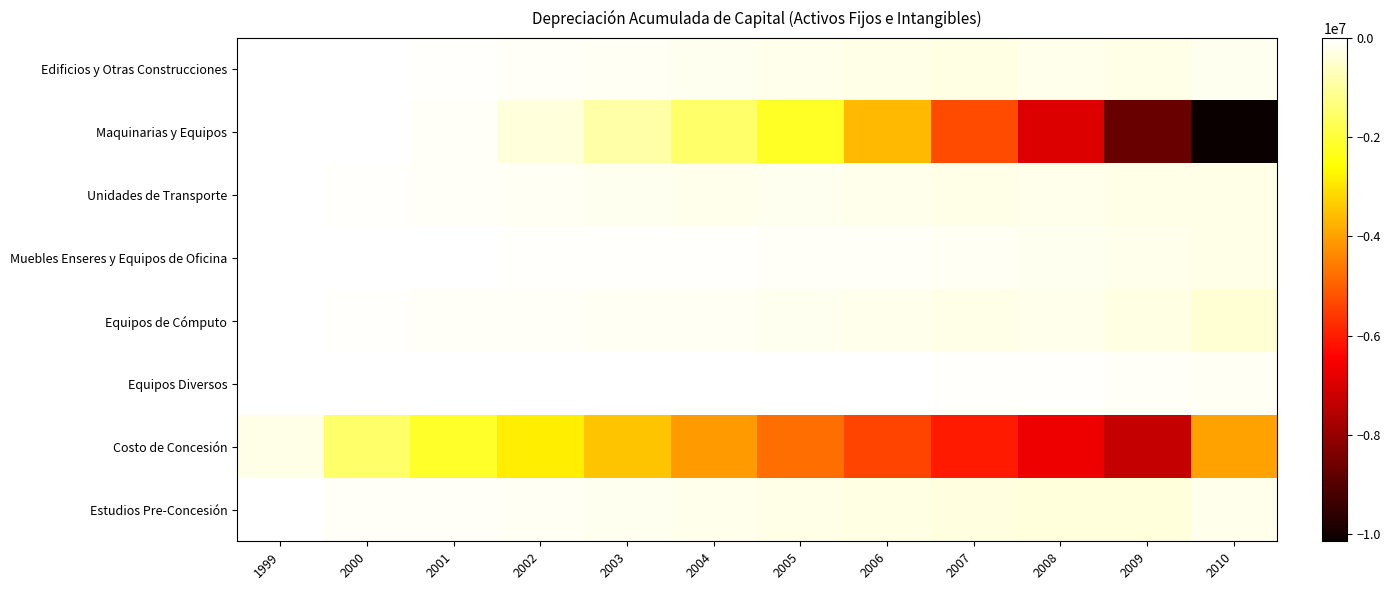

Which label corresponds to the largest value in the chart?

1999